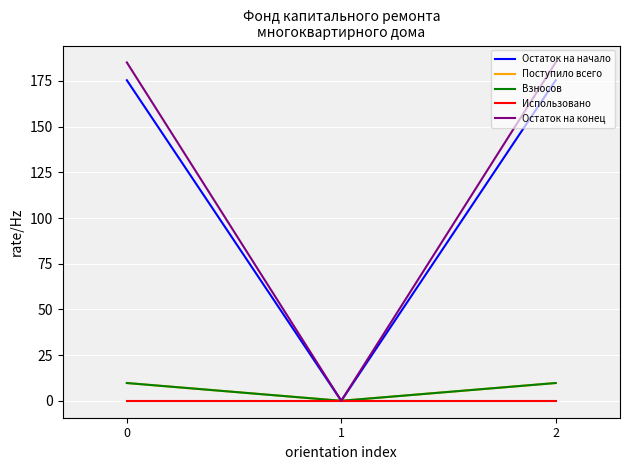

What is the difference between the maximum and minimum values in the Поступило всего series?

9.7